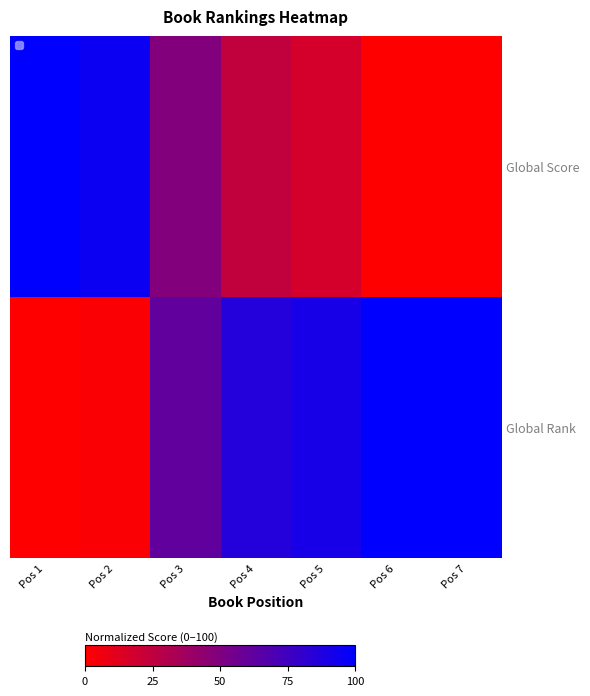

At which category does the chart reach its minimum across all series?

Pos 1